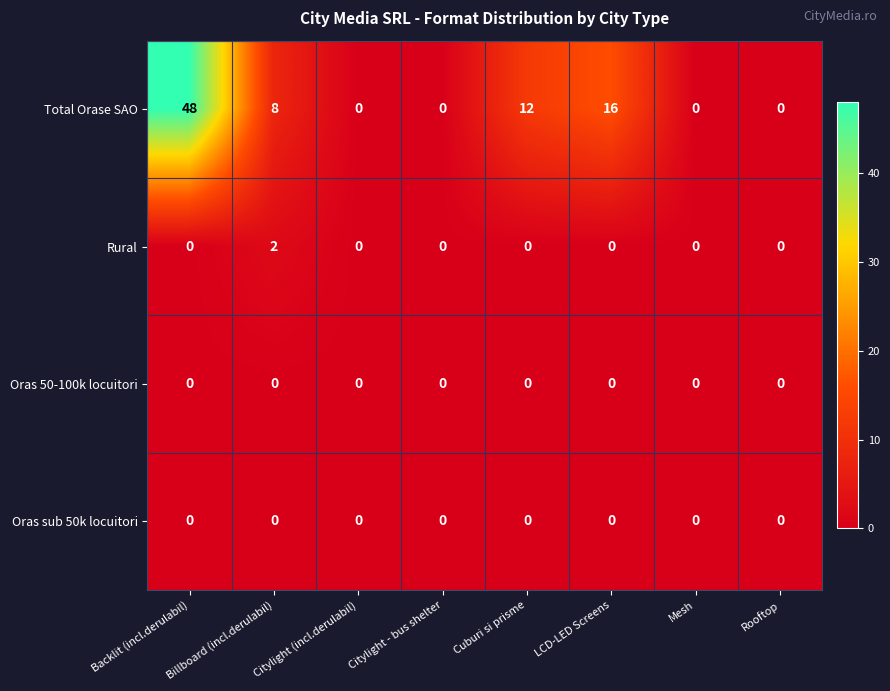

At which category is the sum across all series the highest?

Backlit (incl.derulabil)